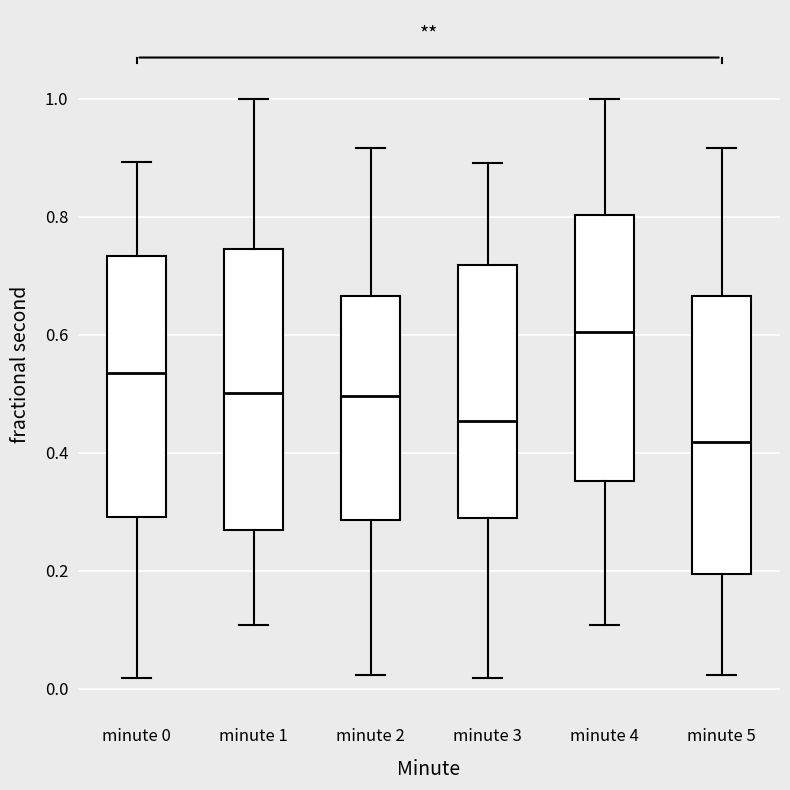

Where is the lower edge of the box for minute 5 on the y-axis? The values are not printed on the chart, so give them approximately, as read against the axis.

0.20